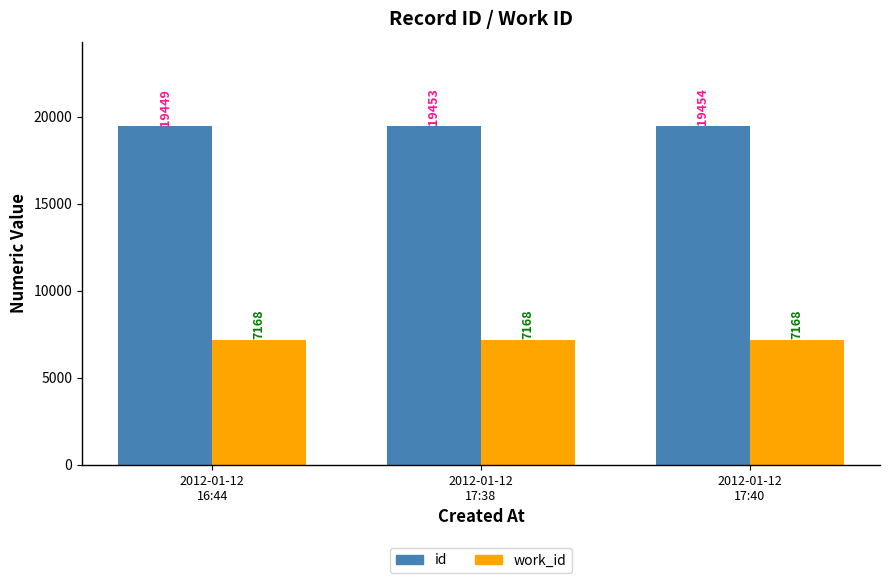

How many series are shown in this chart?

2